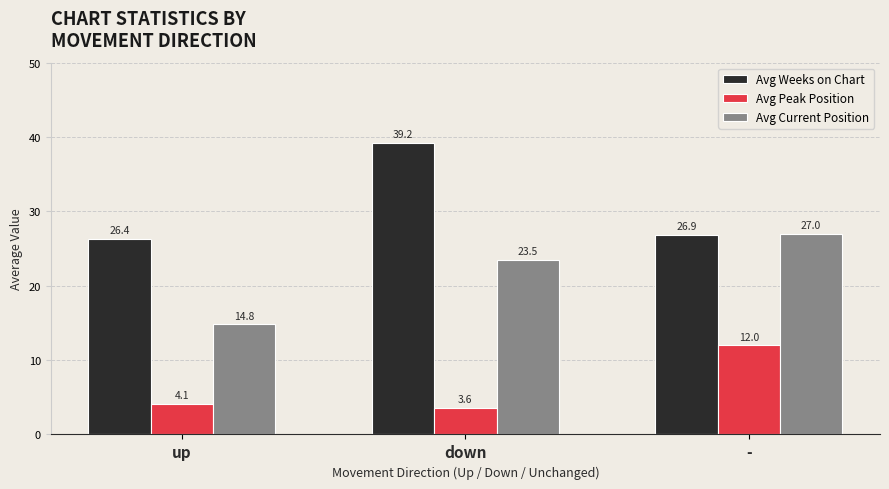

What is the label of the 3rd bar from the left?

-